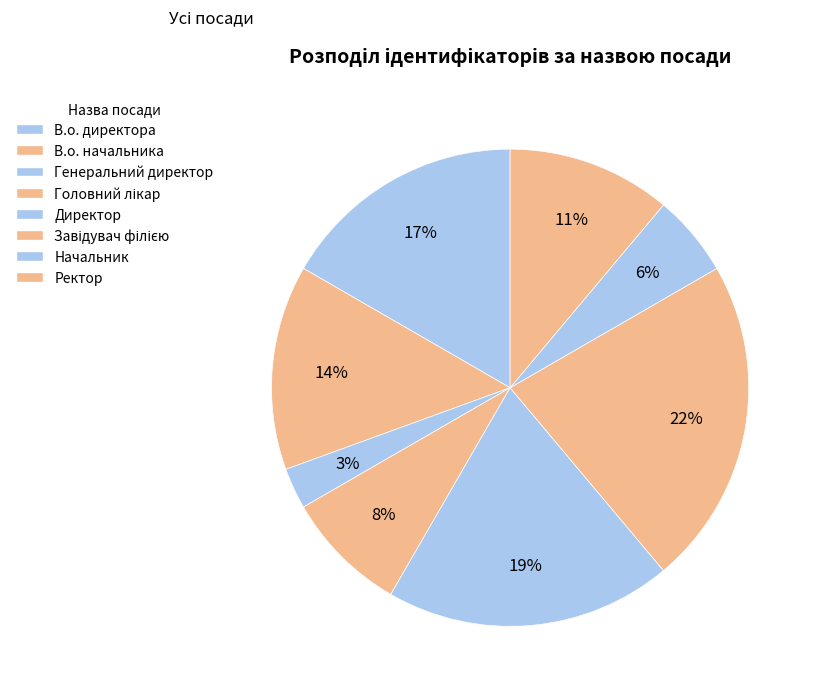

To the nearest percent, what is the difference between the largest and smallest slice percentages?

19%